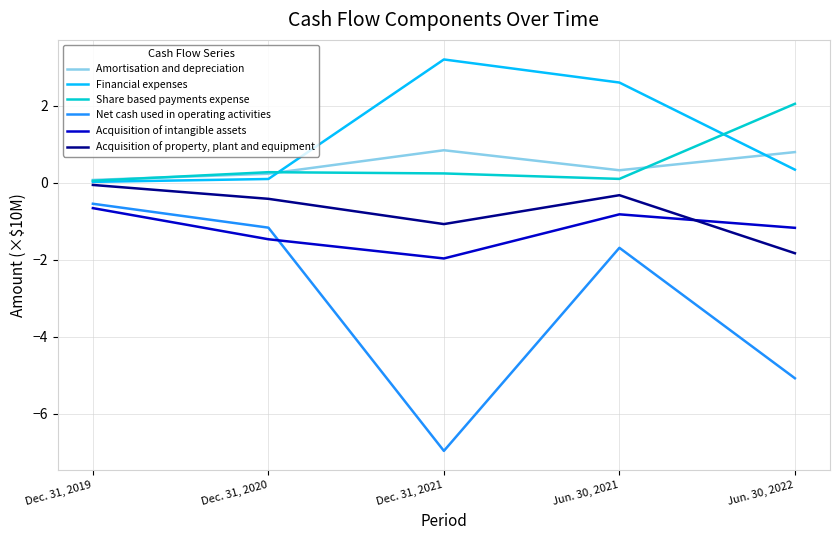

Is the value of Amortisation and depreciation at Dec. 31, 2021 greater than the value of Share based payments expense at Jun. 30, 2022?

No